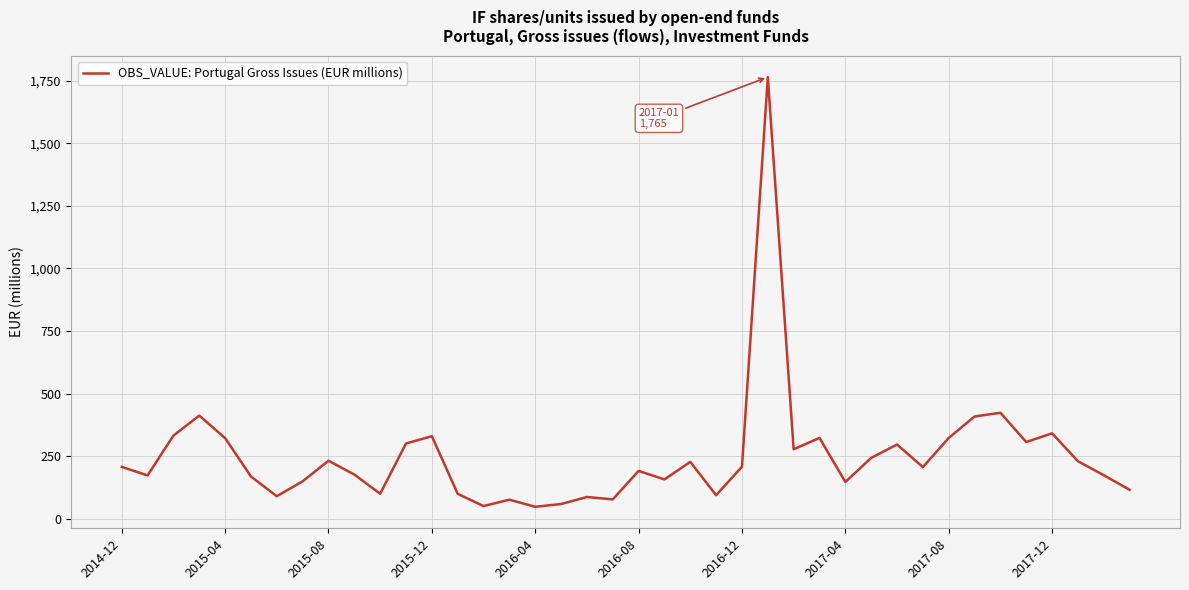

What is the maximum value shown in the chart?

1764.6